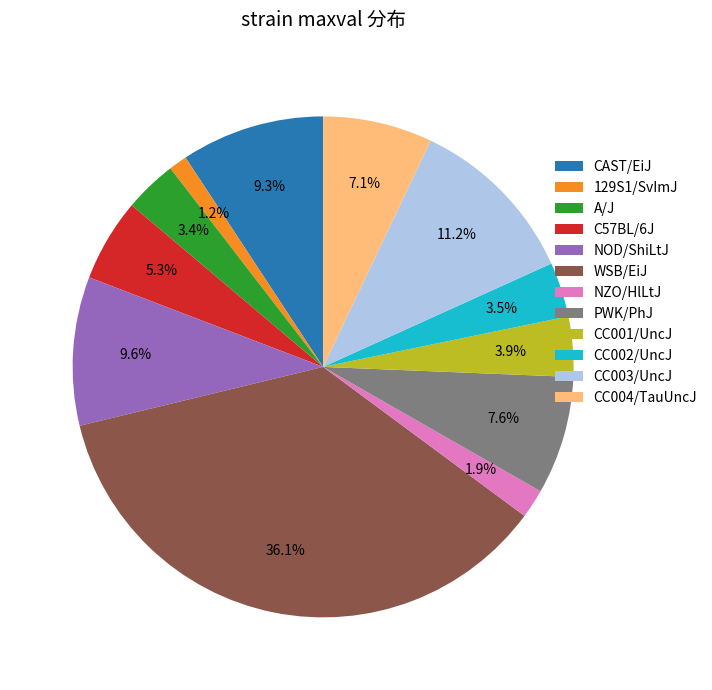

Is there any slice that represents more than half of the pie?

No